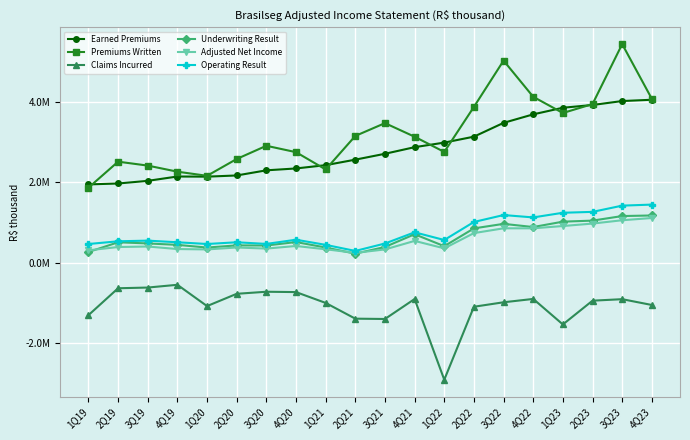

What position from the right is 2Q21?

11